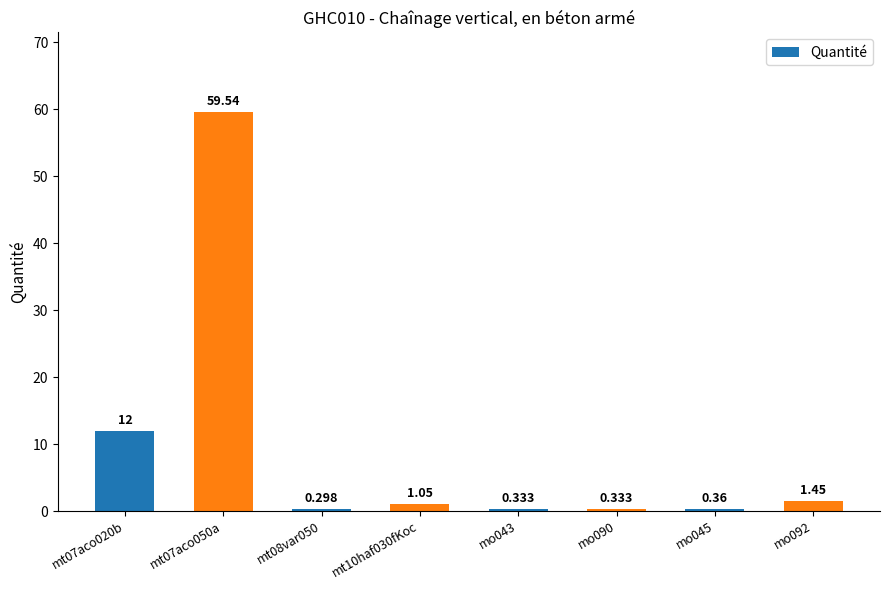

Is it true that the value at mo092 is 1.4?

True